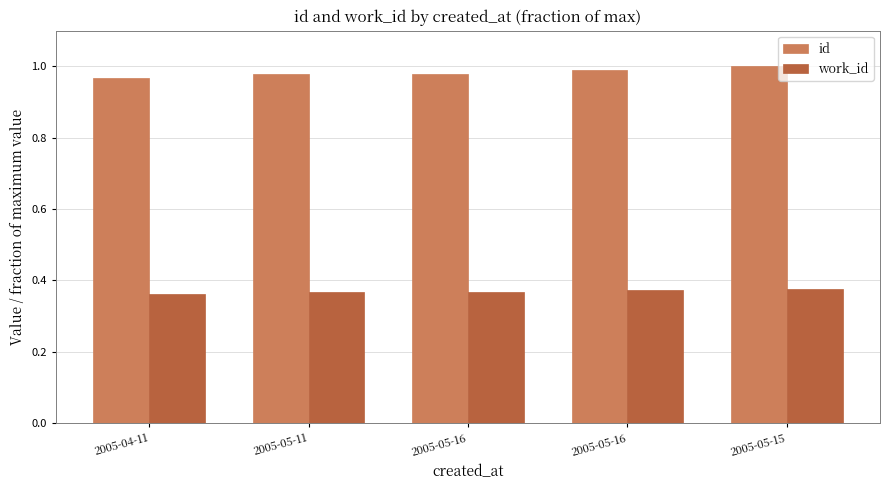

How many categories are shown in the chart?

5